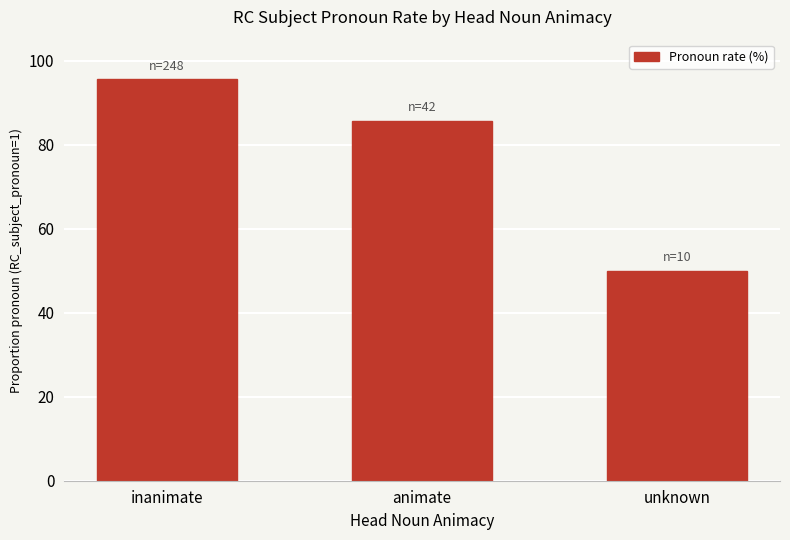

Reading left to right, list all the values displayed in this chart.

95.7	85.7	50.0